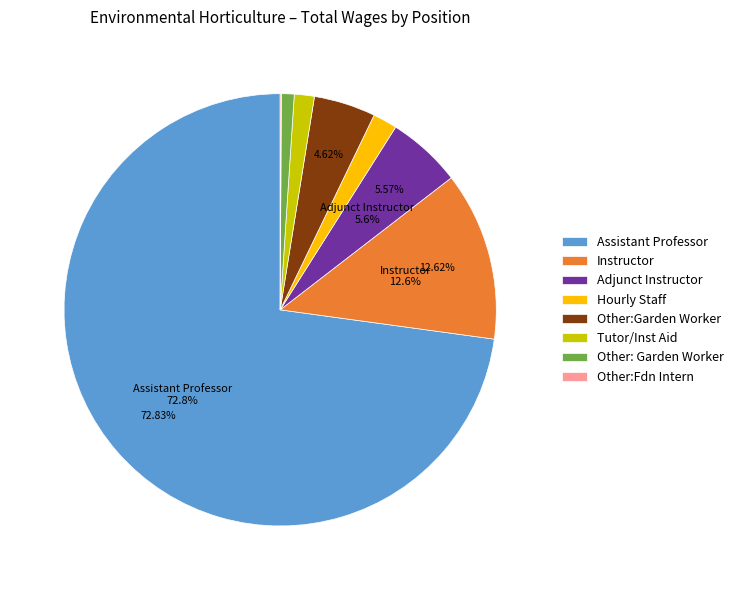

To the nearest percent, what is the difference between the Other: Garden Worker and Hourly Staff slice percentages?

1%